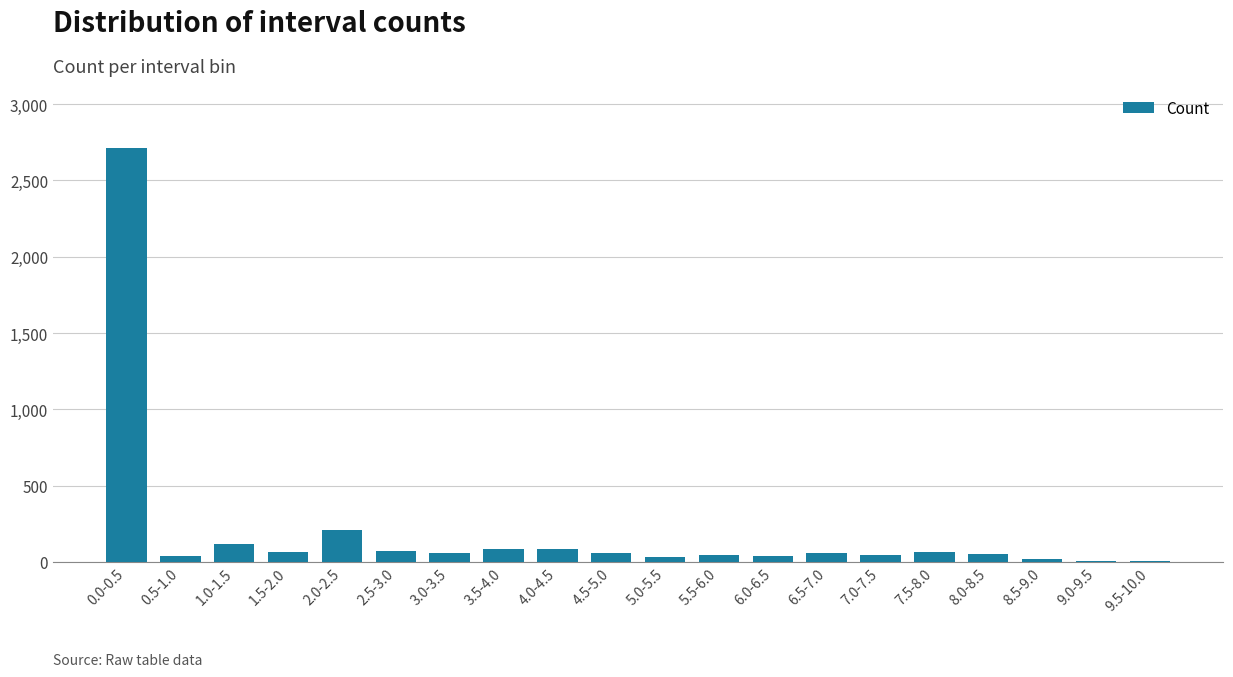

Between 4.0-4.5 and 0.0-0.5, which is larger?

0.0-0.5